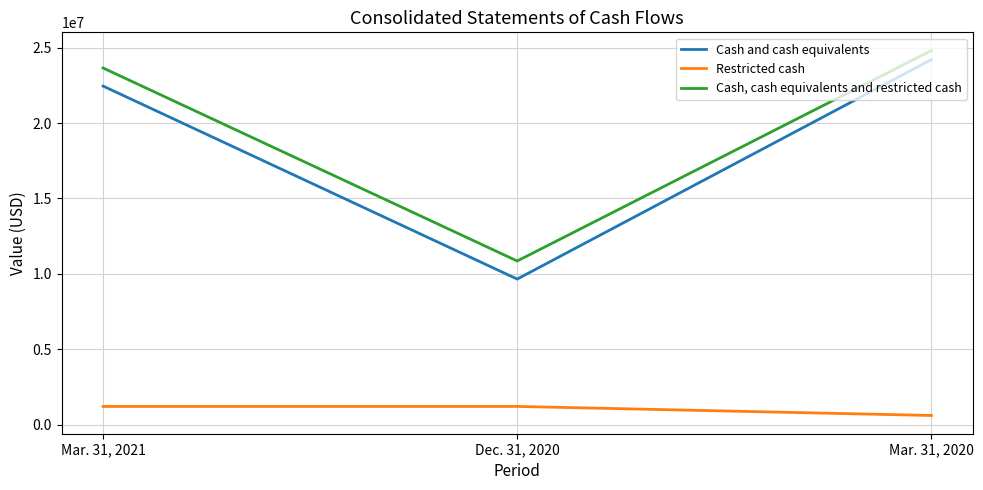

What are all the series names shown in the legend?

Cash and cash equivalents, Restricted cash, Cash, cash equivalents and restricted cash